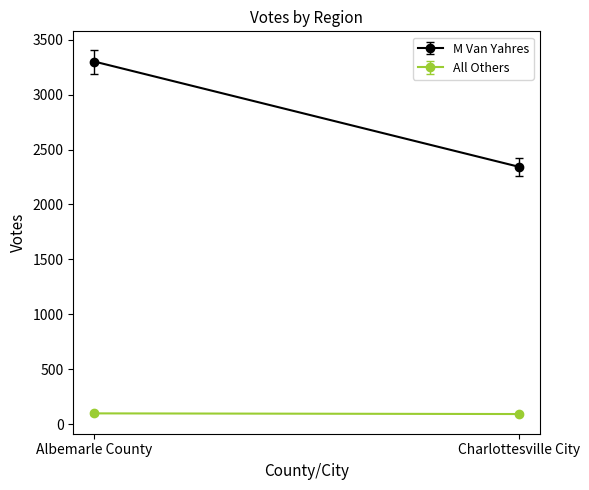

True or false: M Van Yahres has a value of 2343 at Charlottesville City.

True